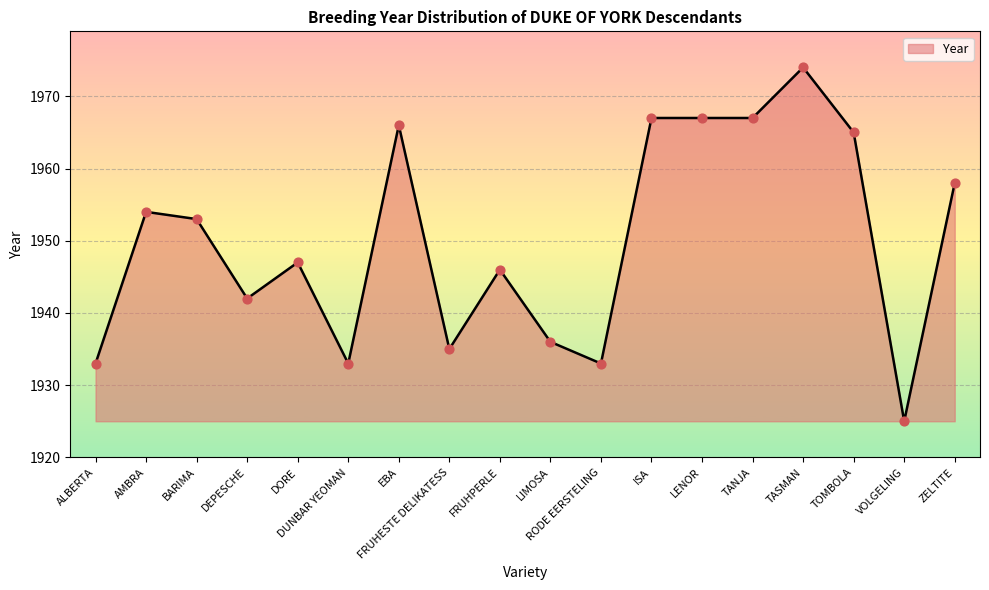

Between DUNBAR YEOMAN and DEPESCHE, which is larger?

DEPESCHE